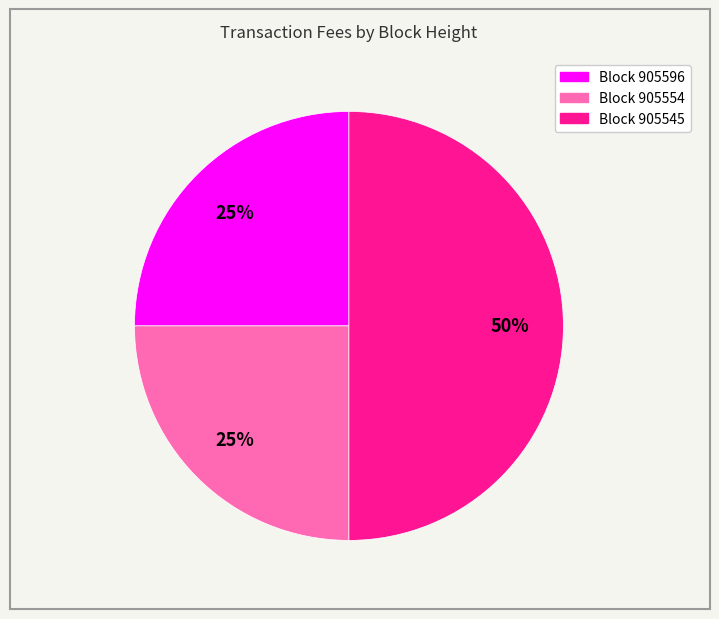

How many segments does this pie chart have?

3